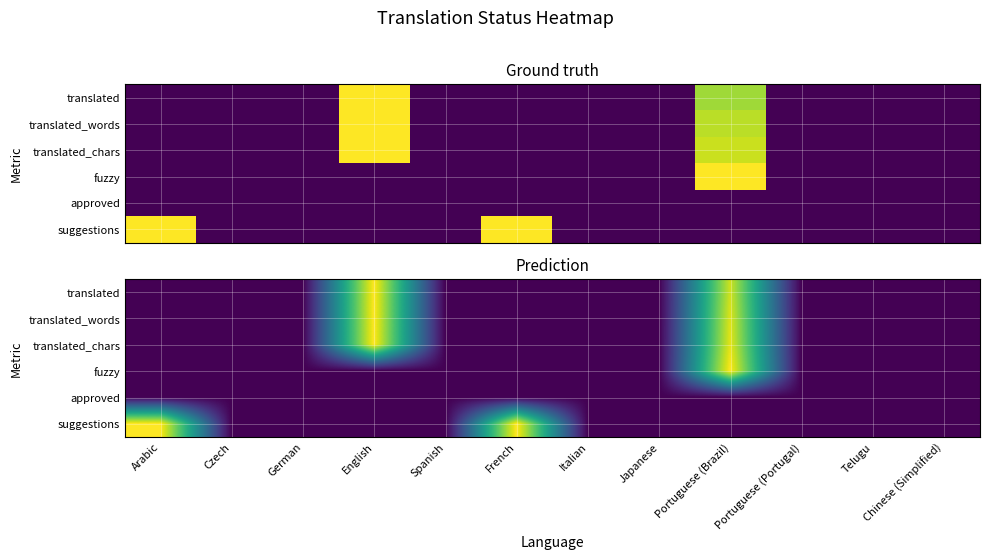

The translated_words series shows -0.7 at French. True or false?

False